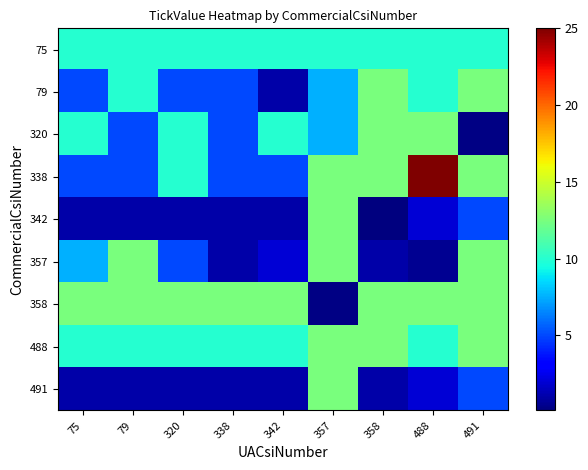

Reading left to right, list all the values displayed in this chart.

75: 75=10.0	79=10.0	320=10.0	338=10.0	342=10.0	357=10.0	358=10.0	488=10.0	491=10.0
79: 75=5.0	79=10.0	320=5.0	338=5.0	342=1.0	357=7.5	358=12.5	488=10.0	491=12.5
320: 75=10.0	79=5.0	320=10.0	338=5.0	342=10.0	357=7.5	358=12.5	488=12.5	491=0.2
338: 75=5.0	79=5.0	320=10.0	338=5.0	342=5.0	357=12.5	358=12.5	488=25.0	491=12.5
342: 75=1.0	79=1.0	320=1.0	338=1.0	342=1.0	357=12.5	358=0.1	488=2.0	491=5.0
357: 75=7.5	79=12.5	320=5.0	338=1.0	342=2.0	357=12.5	358=1.0	488=0.5	491=12.5
358: 75=12.5	79=12.5	320=12.5	338=12.5	342=12.5	357=0.2	358=12.5	488=12.5	491=12.5
488: 75=10.0	79=10.0	320=10.0	338=10.0	342=10.0	357=12.5	358=12.5	488=10.0	491=12.5
491: 75=1.0	79=1.0	320=1.0	338=1.0	342=1.0	357=12.5	358=1.0	488=2.0	491=5.0